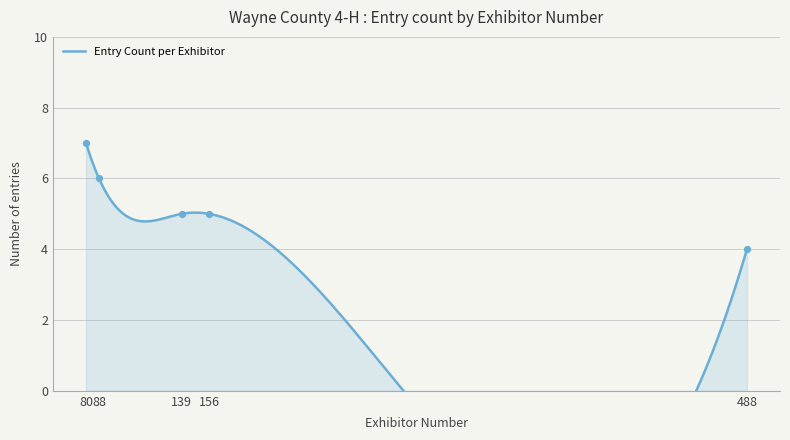

Which has a higher value, 80 or 156?

80